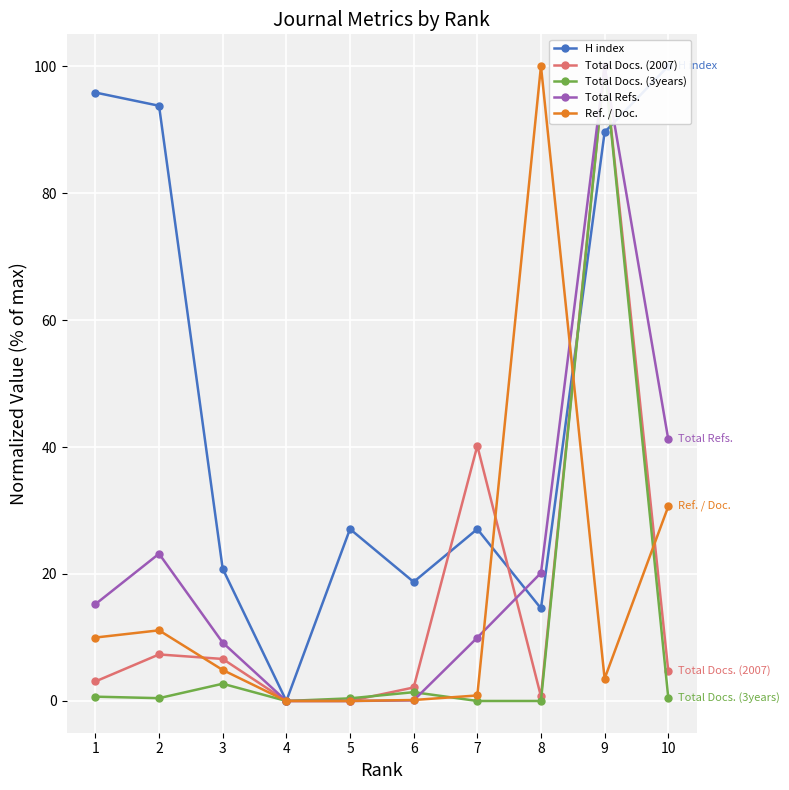

In Total Refs., how many points are higher than both neighbors (excluding endpoints)?

2